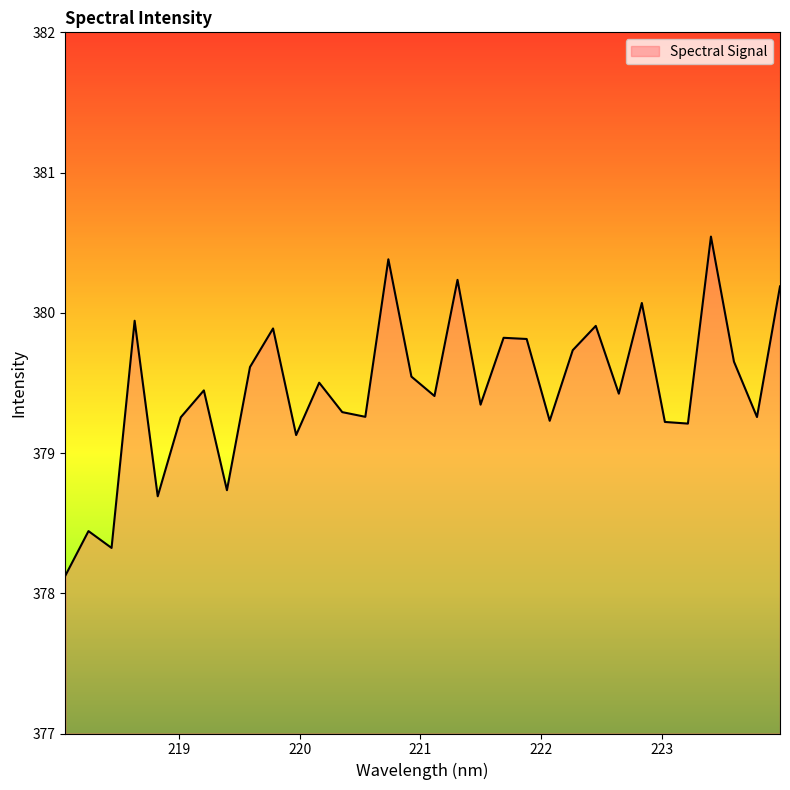

What is the greatest value displayed?

380.5